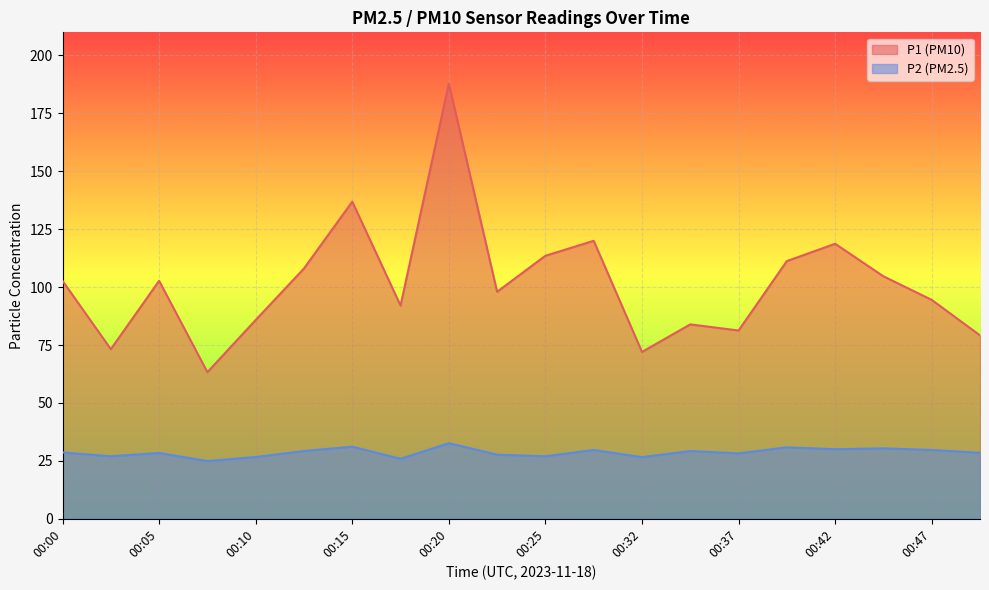

Read the P1 value at 00:10.

85.8